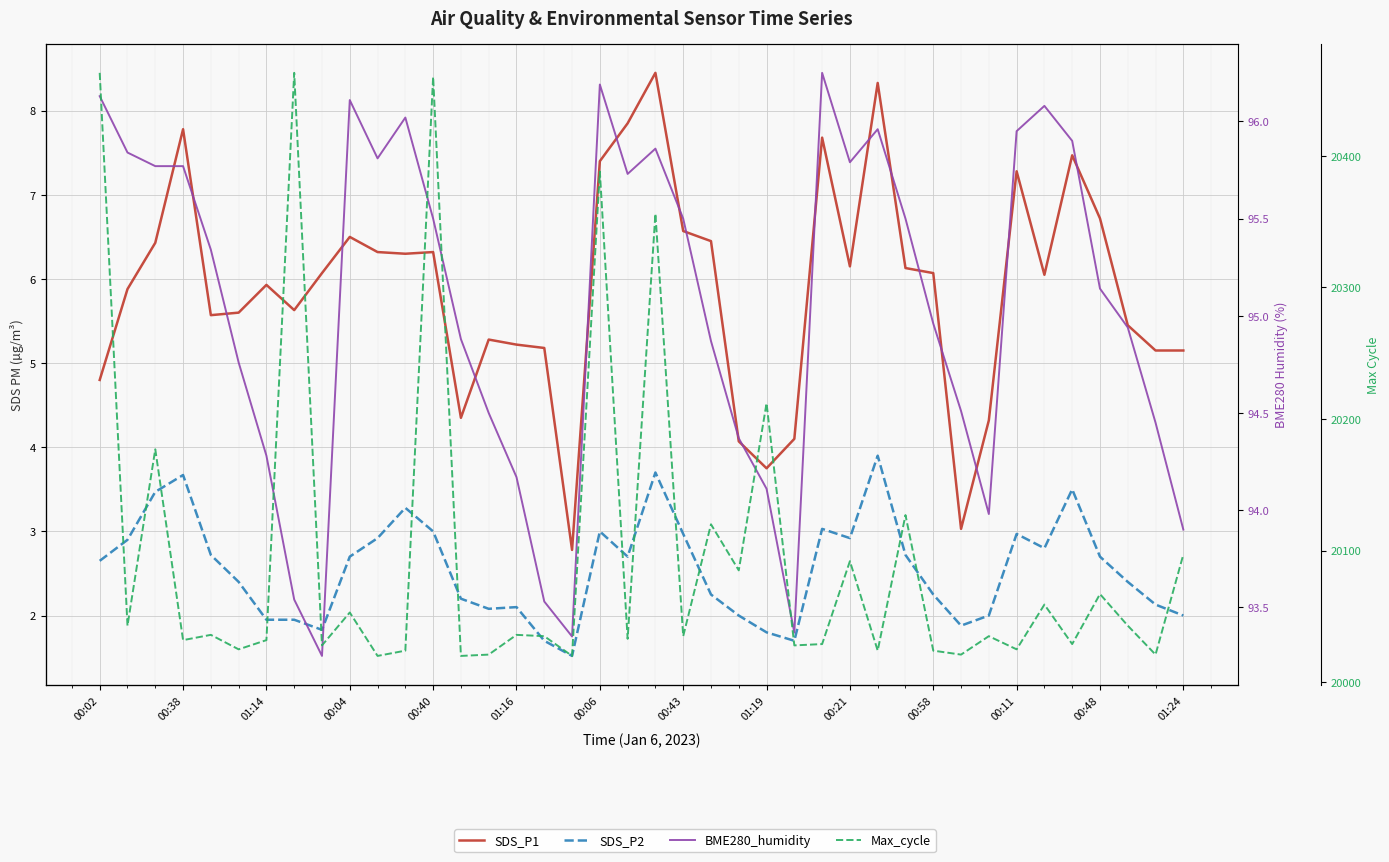

How many data points in Max_cycle are above 20035?

19